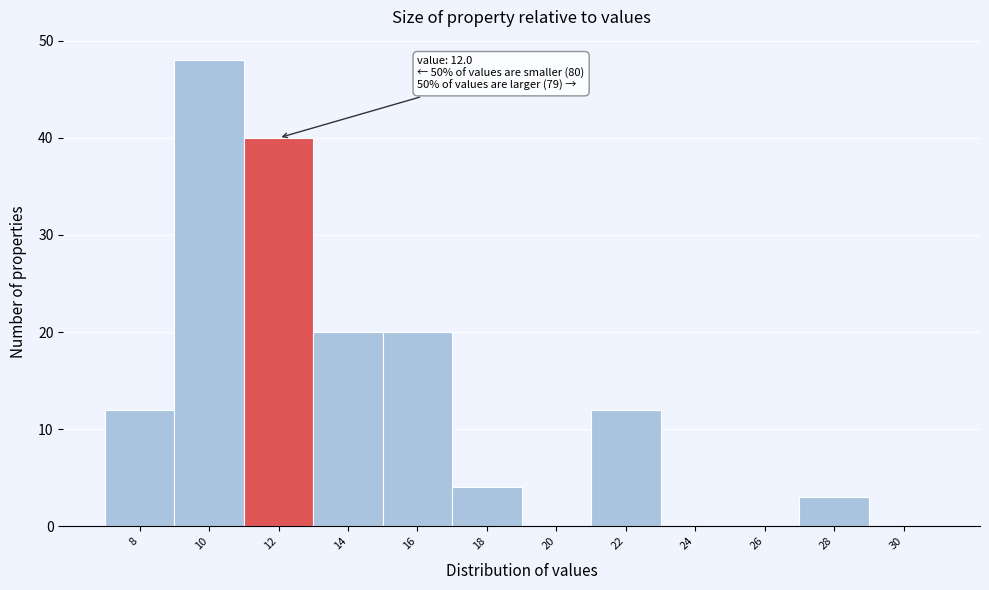

Over which range of the x-axis is the bar tallest?

9 to 11